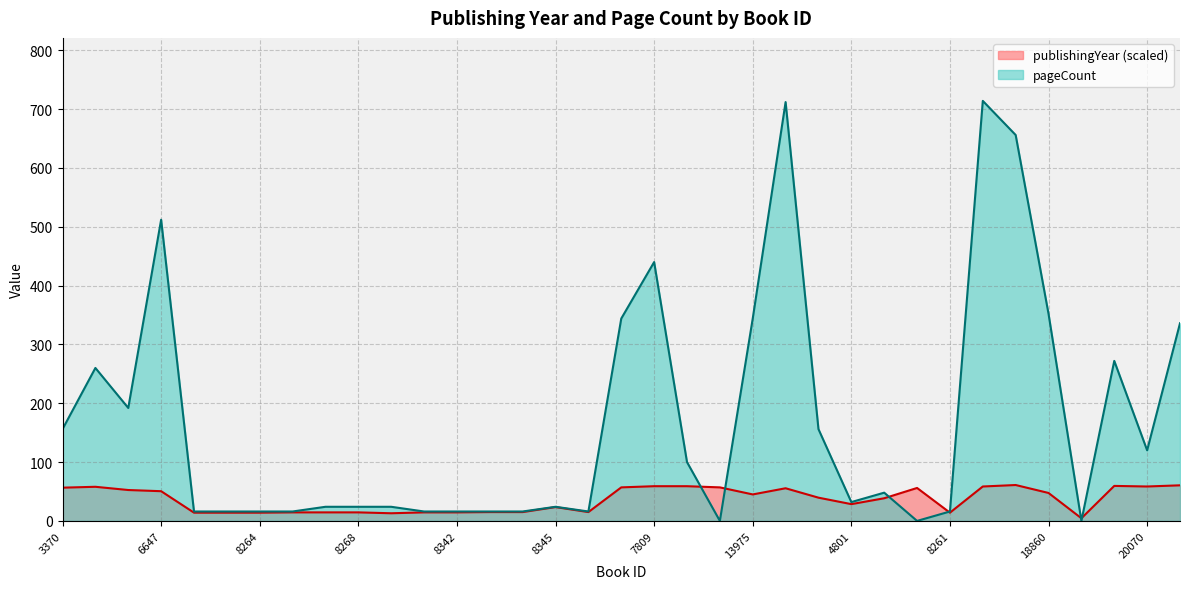

How many intersections are there between publishingYear and pageCount?

6